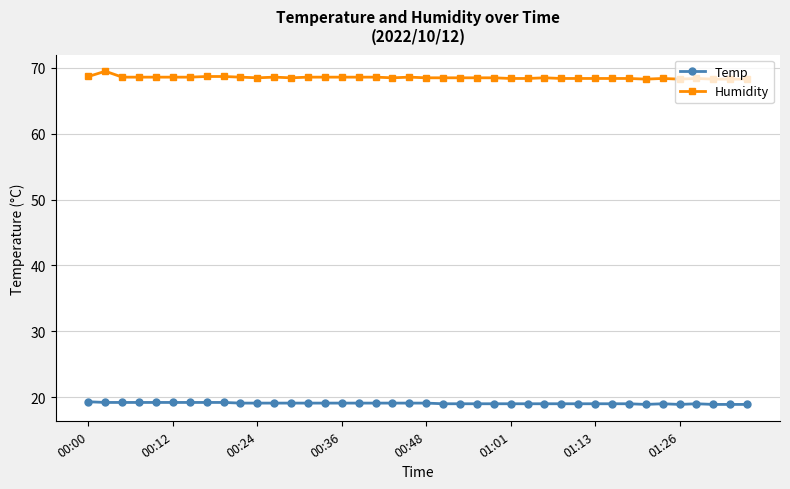

What is the value of the Humidity point at the 32nd from the left?

68.4